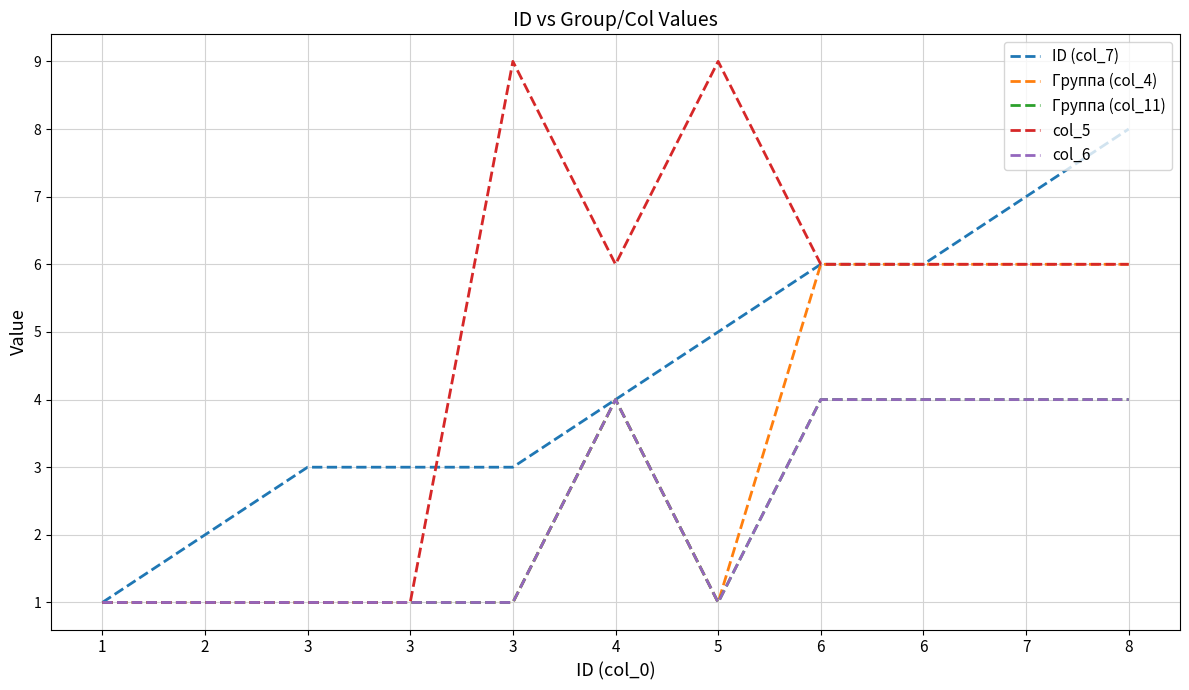

Is this an area chart (filled region under the line)?

No